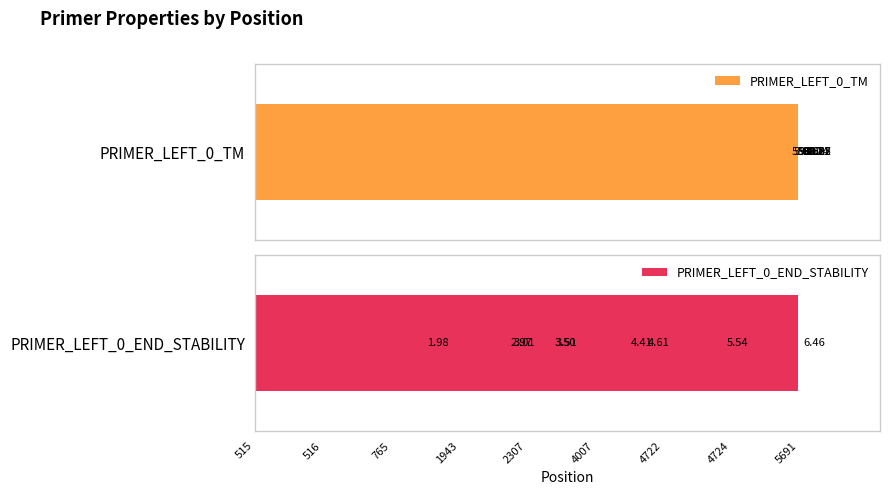

Between 2307 and 5691, which is larger?

2307